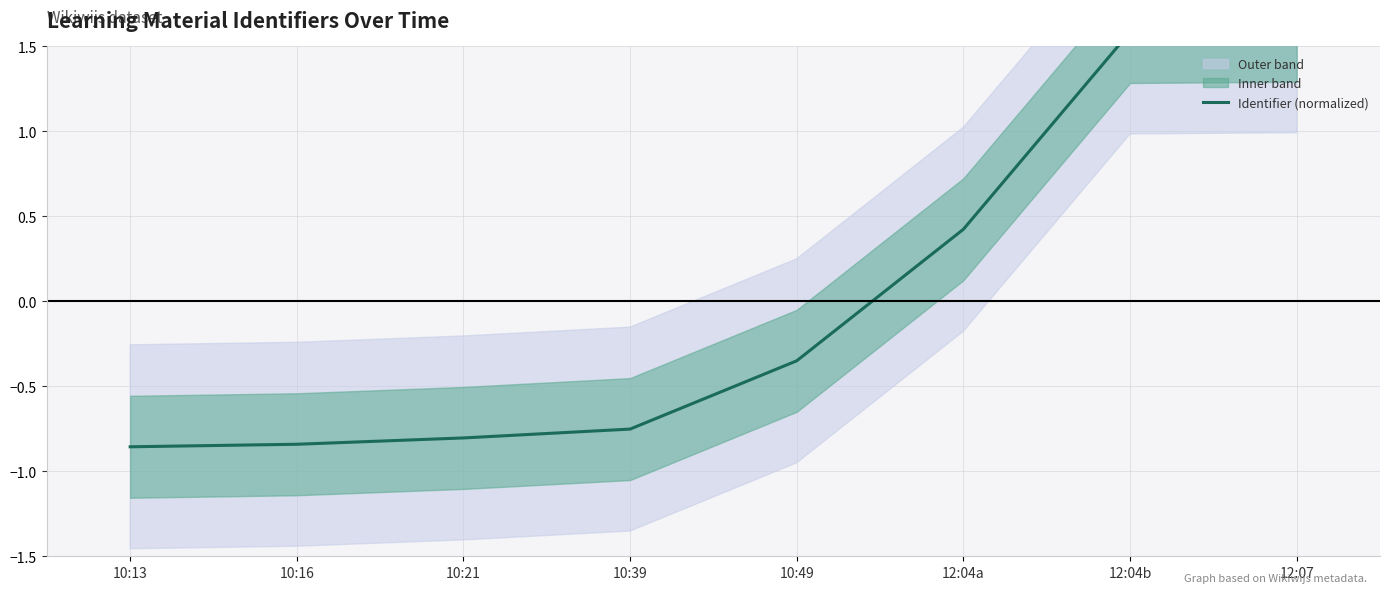

Rank the categories by value from highest to lowest.

12:07, 12:04b, 12:04a, 10:49, 10:39, 10:21, 10:16, 10:13